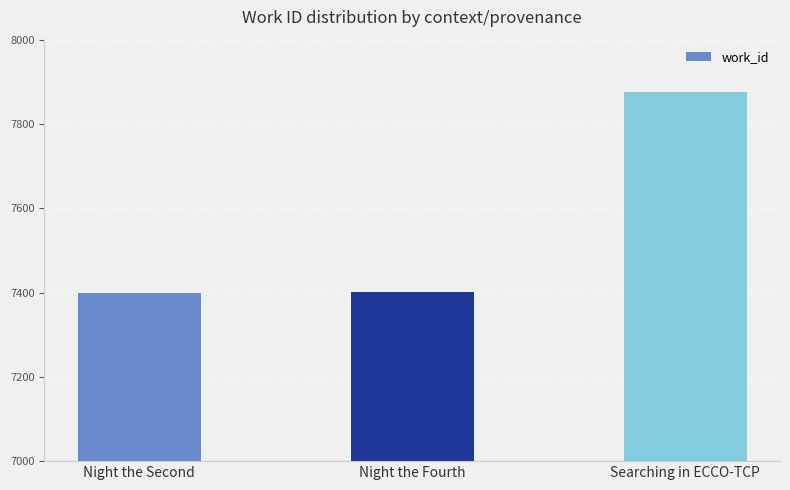

What is the maximum value shown in the chart?

7877